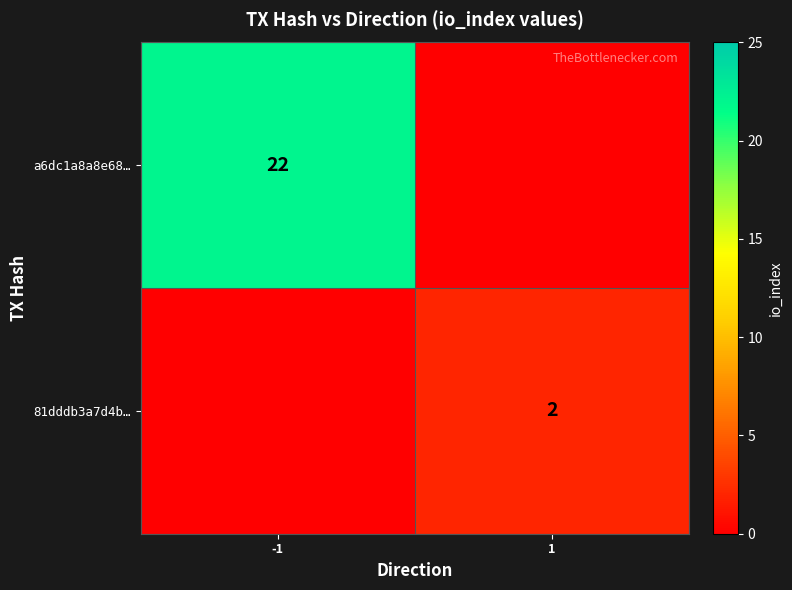

True or false: 81dddb3a7d4b… has a value of 0 at 1.

False